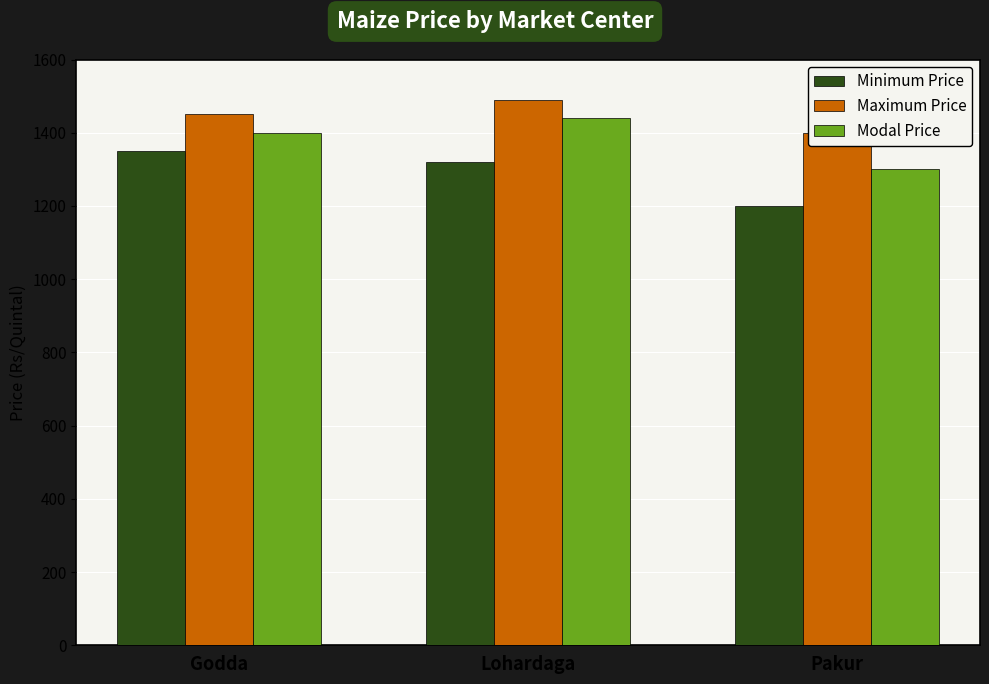

At Godda, list the series in order from smallest to largest.

Minimum Price, Modal Price, Maximum Price